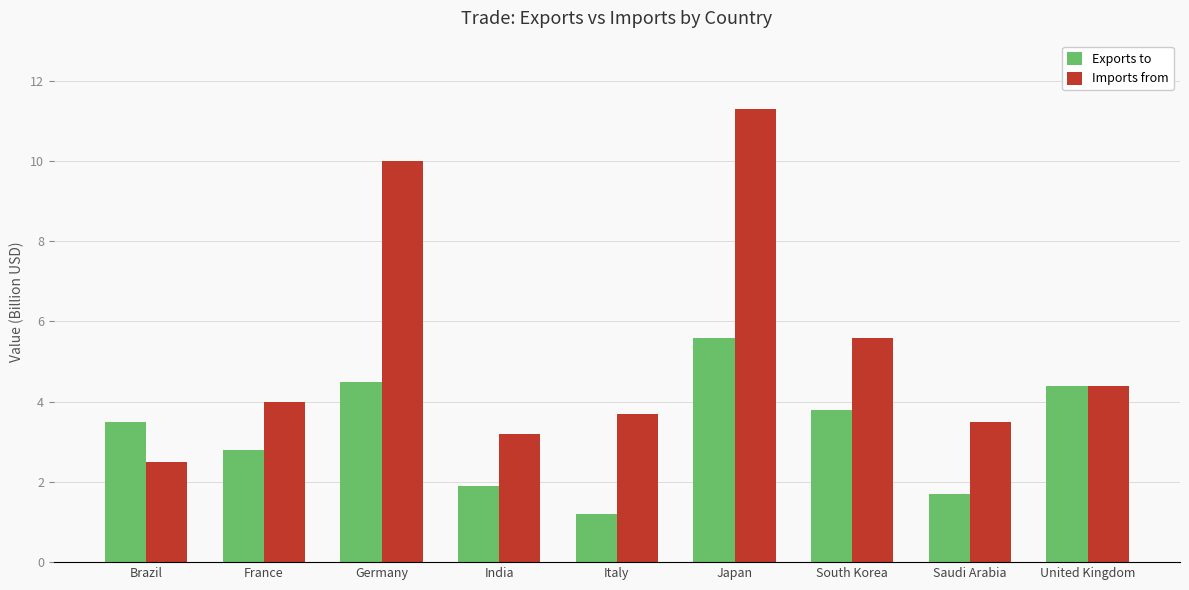

How many data points in Exports to are less than 3?

4